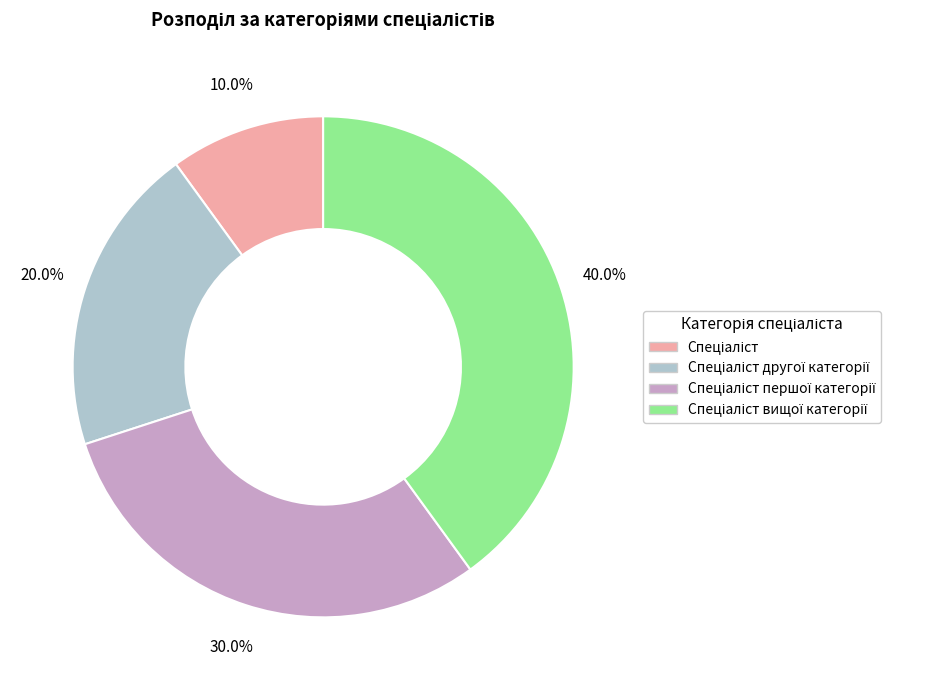

Does any single category account for the majority?

No